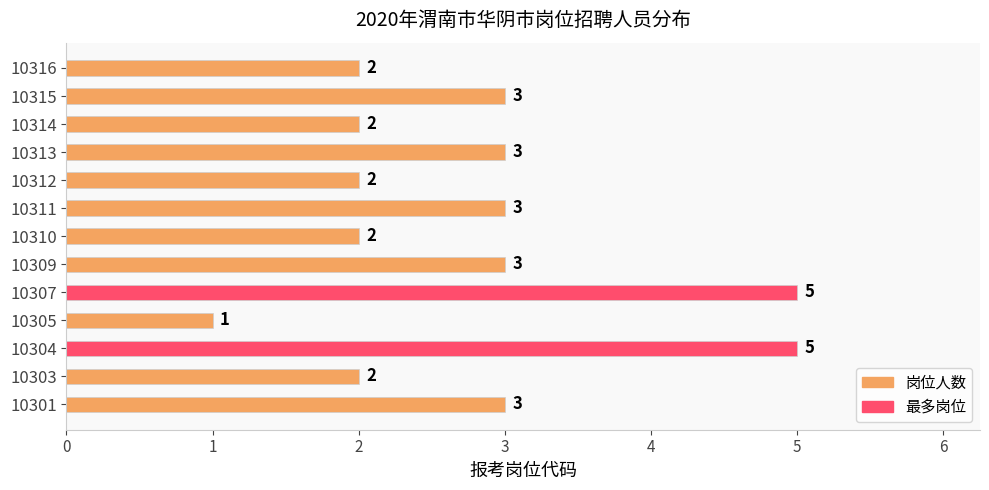

Are the bars grouped side by side (vs. stacked)?

No